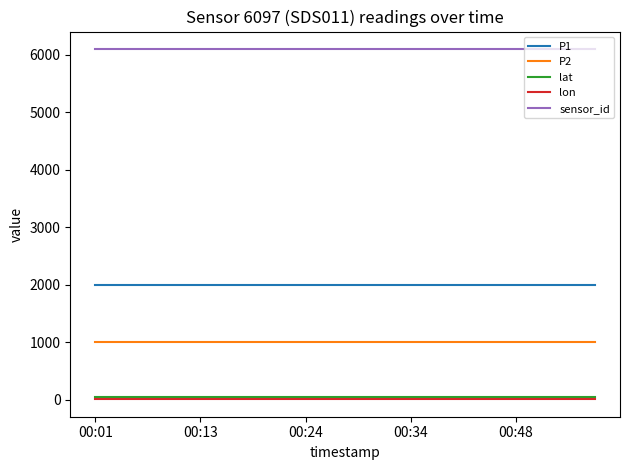

What is the highest value of the P1 series?

1999.9